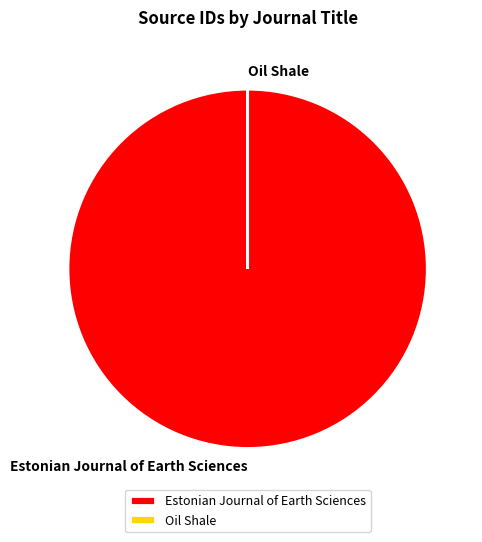

Is there any slice that represents more than half of the pie?

Yes